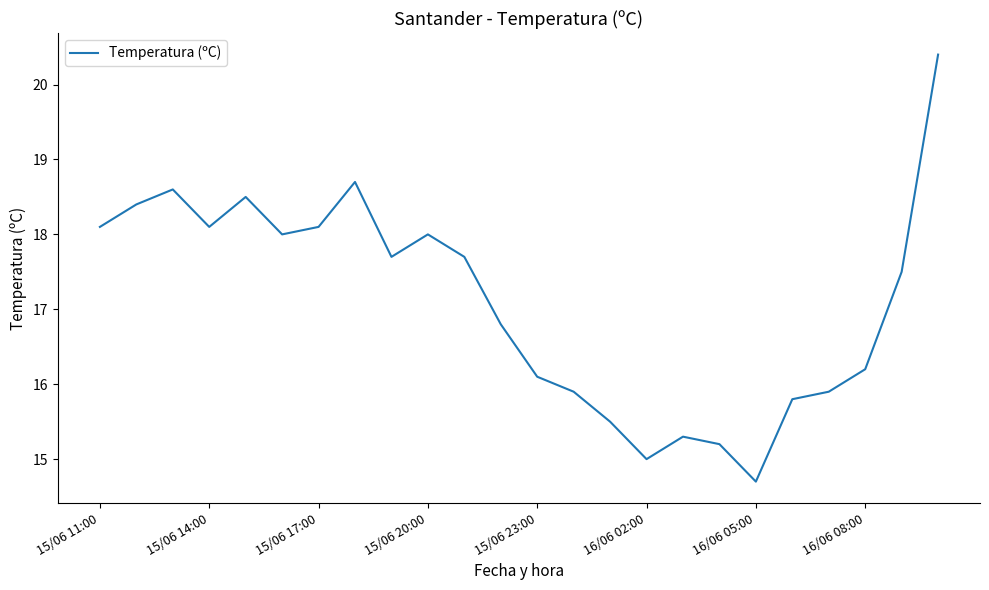

What is the maximum value shown in the chart?

20.4